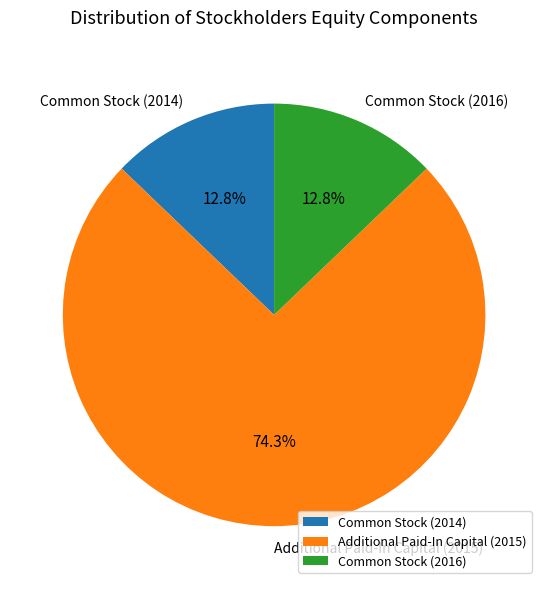

True or false: Common Stock (2016) accounts for 23% of the total.

False